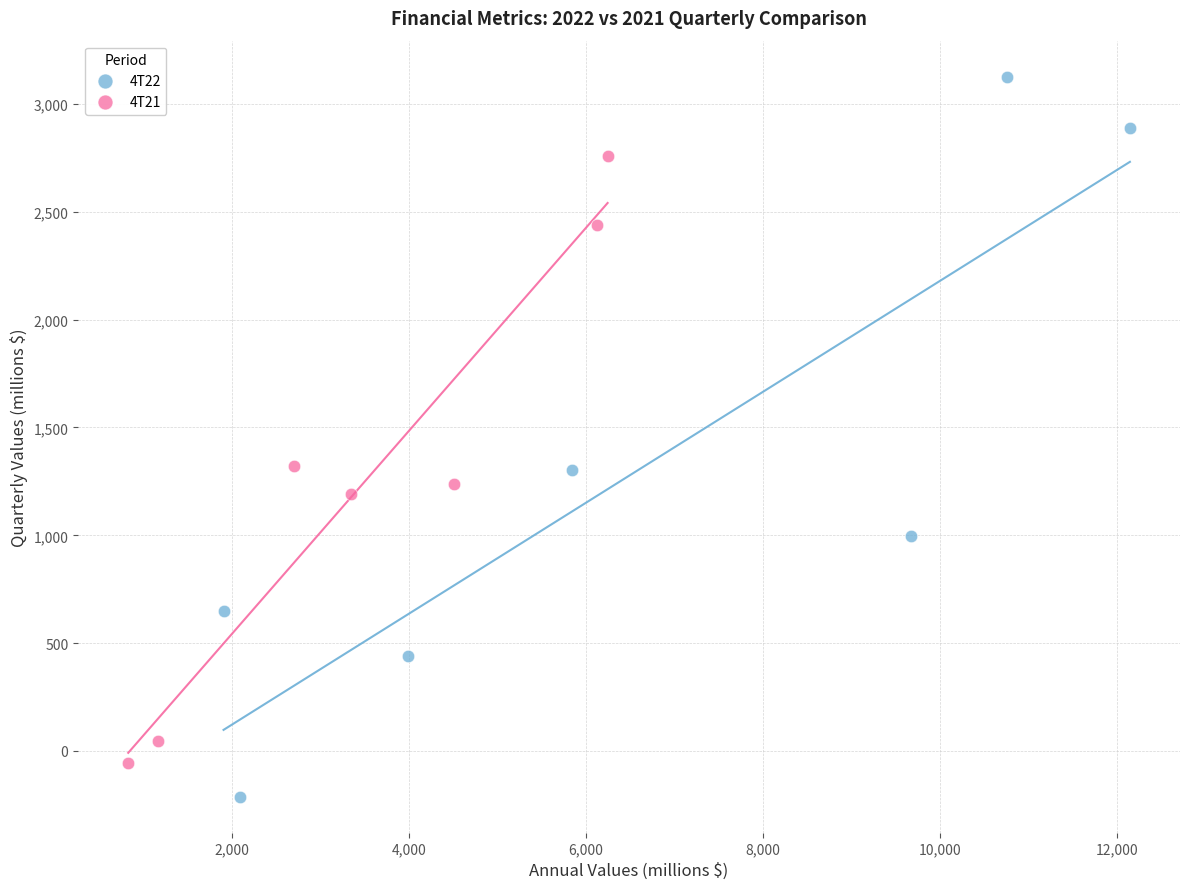

Which series has the widest spread of Y values?

4T22